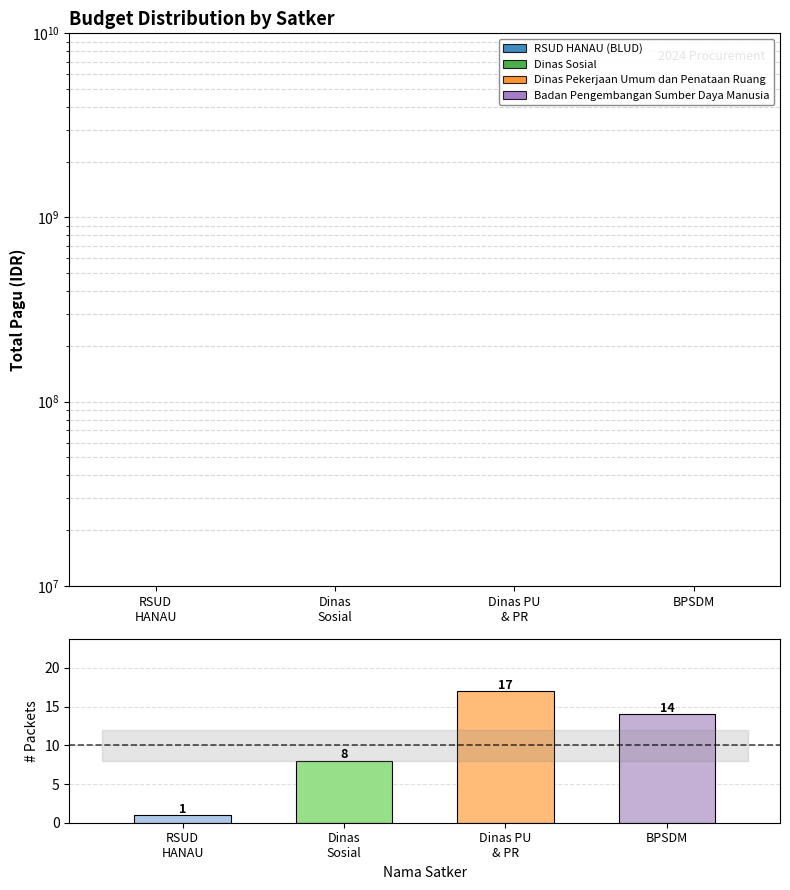

Where is the data nearest to the value 9?

Dinas
Sosial